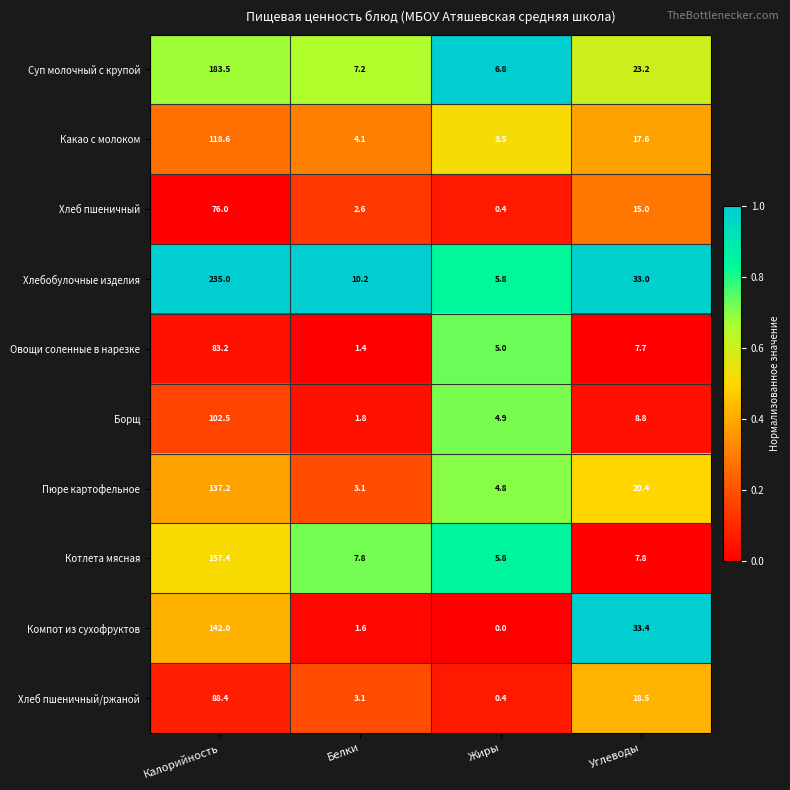

Rank the series by their maximum value, from highest to lowest.

Хлебобулочные изделия, Суп молочный с крупой, Котлета мясная, Компот из сухофруктов, Пюре картофельное, Какао с молоком, Борщ, Хлеб пшеничный/ржаной, Овощи соленные в нарезке, Хлеб пшеничный